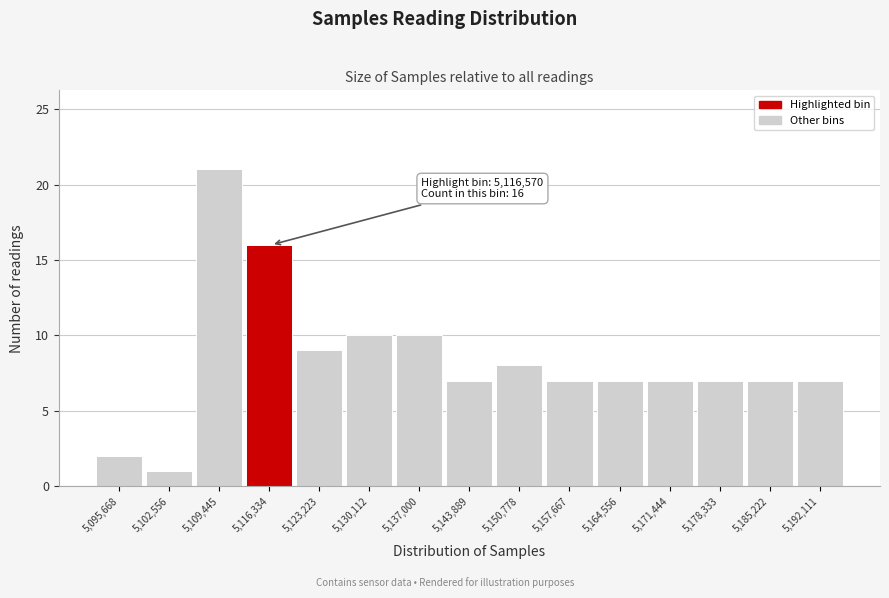

Reading left to right, what are all the values shown in this chart?

2	1	21	16	9	10	10	7	8	7	7	7	7	7	7